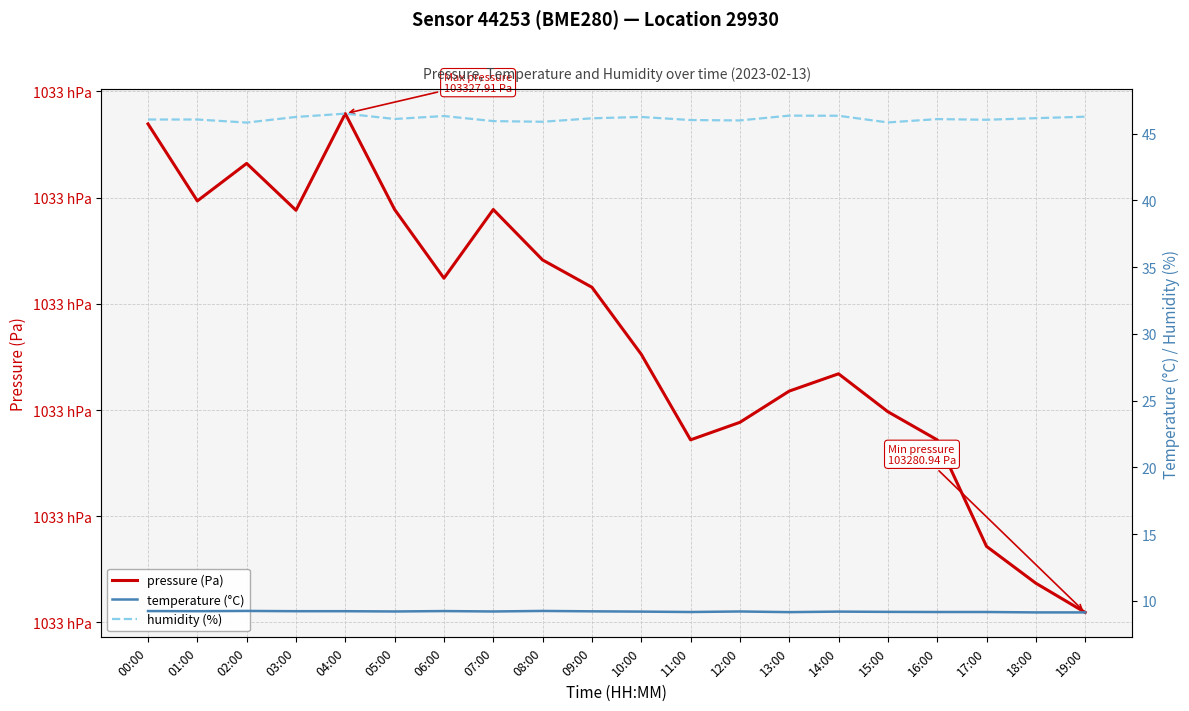

True or false: temperature (°C) and humidity (%) intersect in this chart.

False